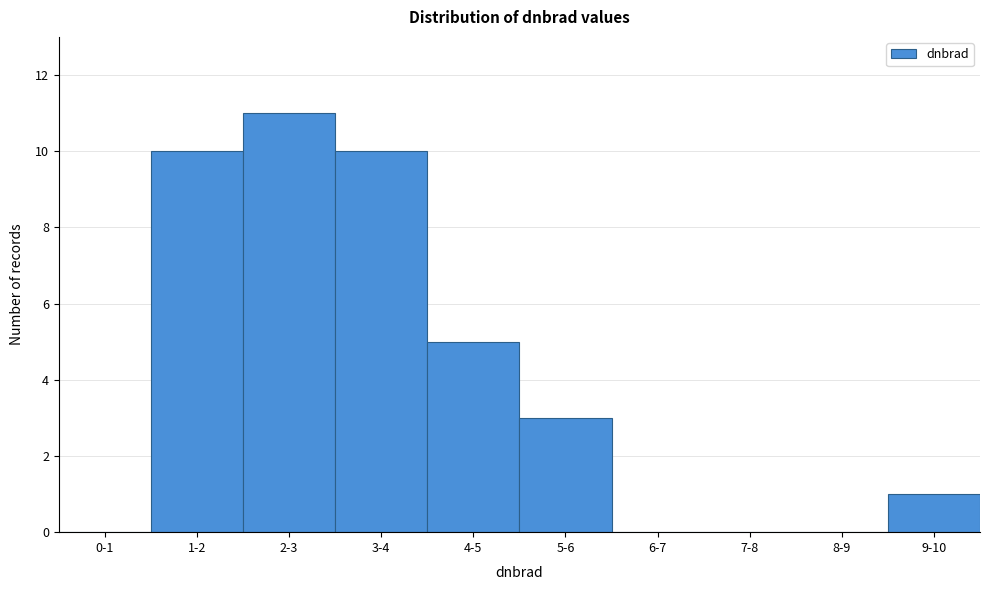

Reading left to right, extract all data points from this chart.

0-1=0	1-2=10	2-3=11	3-4=10	4-5=5	5-6=3	6-7=0	7-8=0	8-9=0	9-10=1